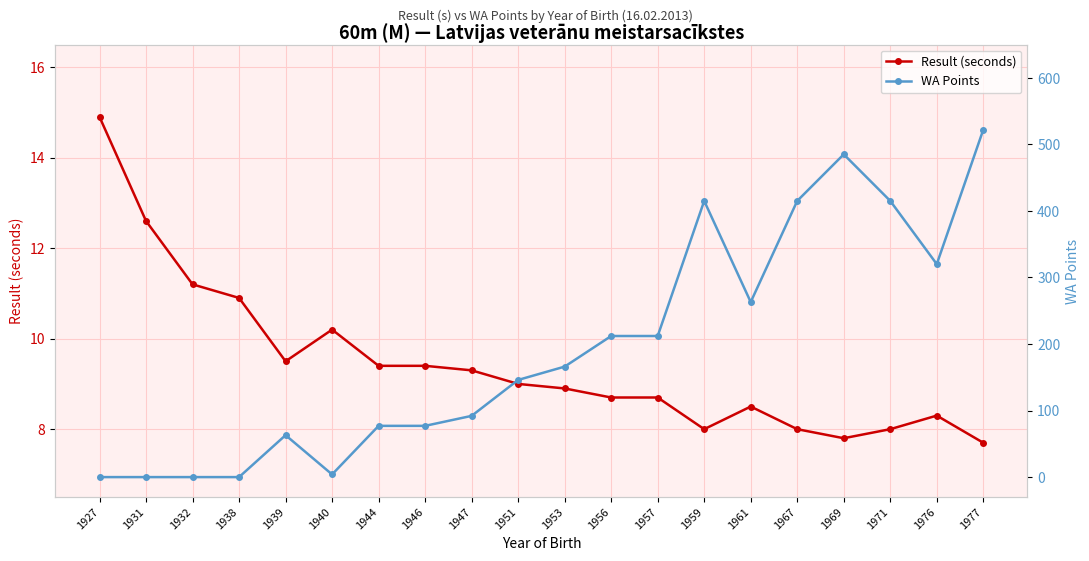

List the series in order of their overall mean, highest first.

WA Points, Result (seconds)